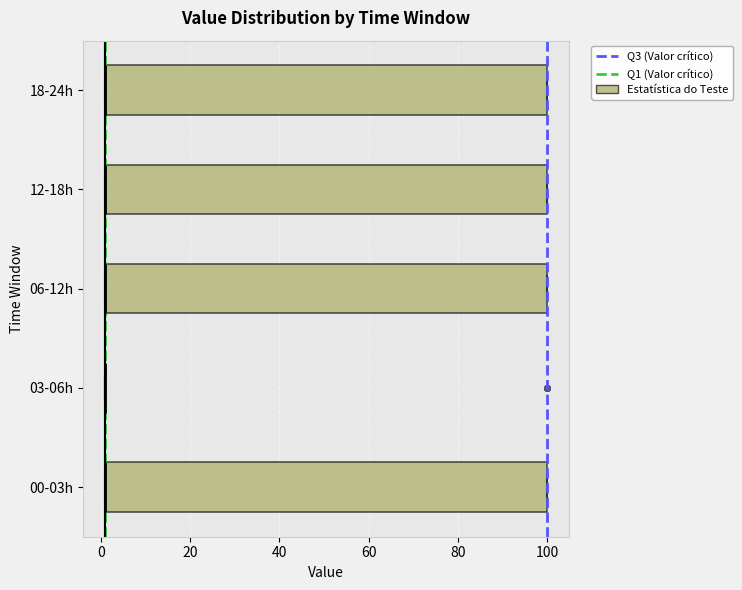

Where is the right edge of the box for 00-03h on the x-axis? The values are not printed on the chart, so give them approximately, as read against the axis.

100